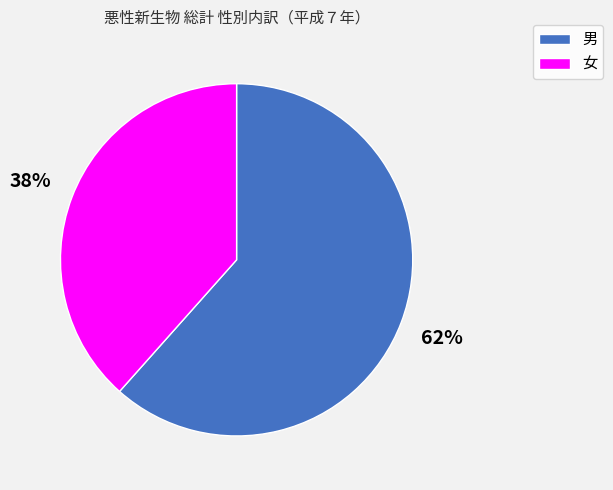

What is the ratio of the value at 男 to the value at 女?

1.6